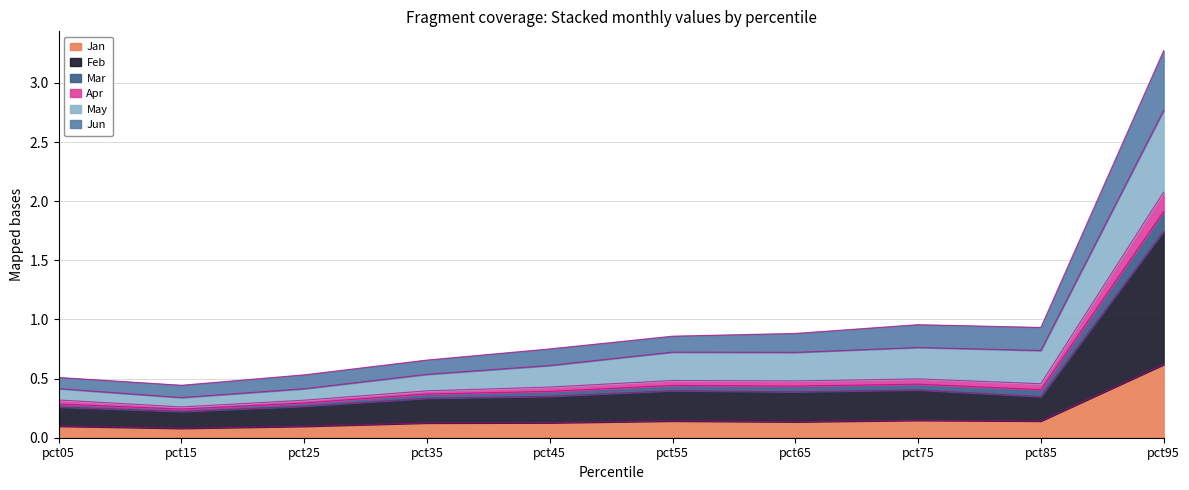

At which category is the sum across all series the highest?

pct95